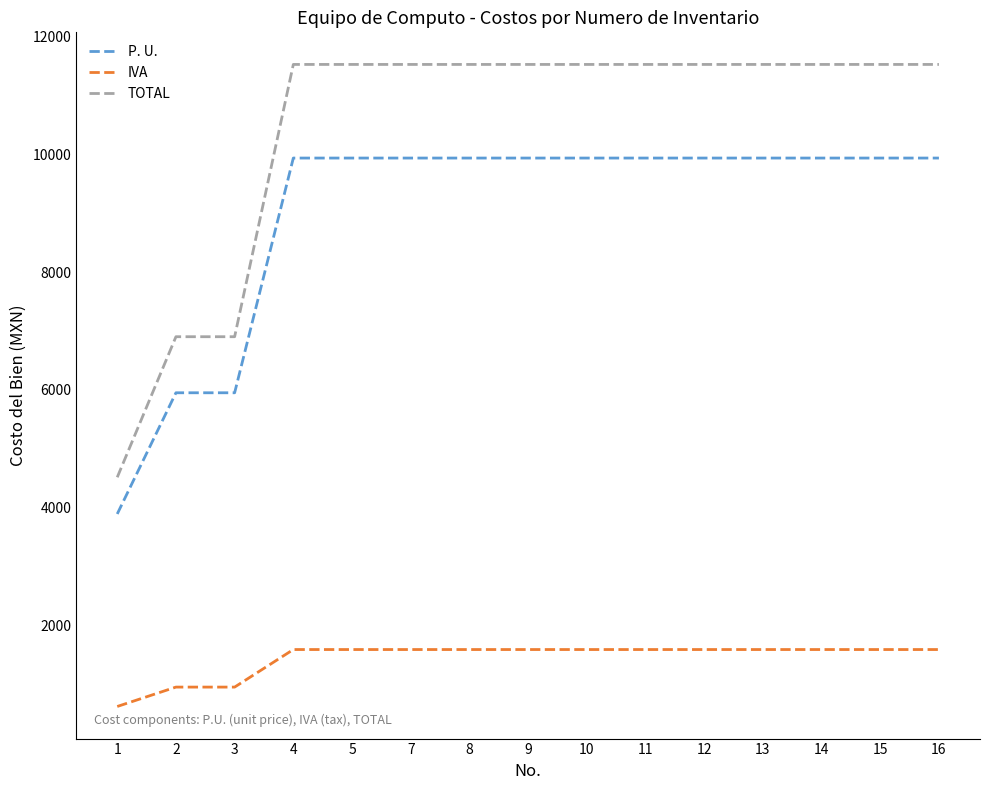

Rank the series at 14 from lowest to highest value.

IVA, P. U., TOTAL